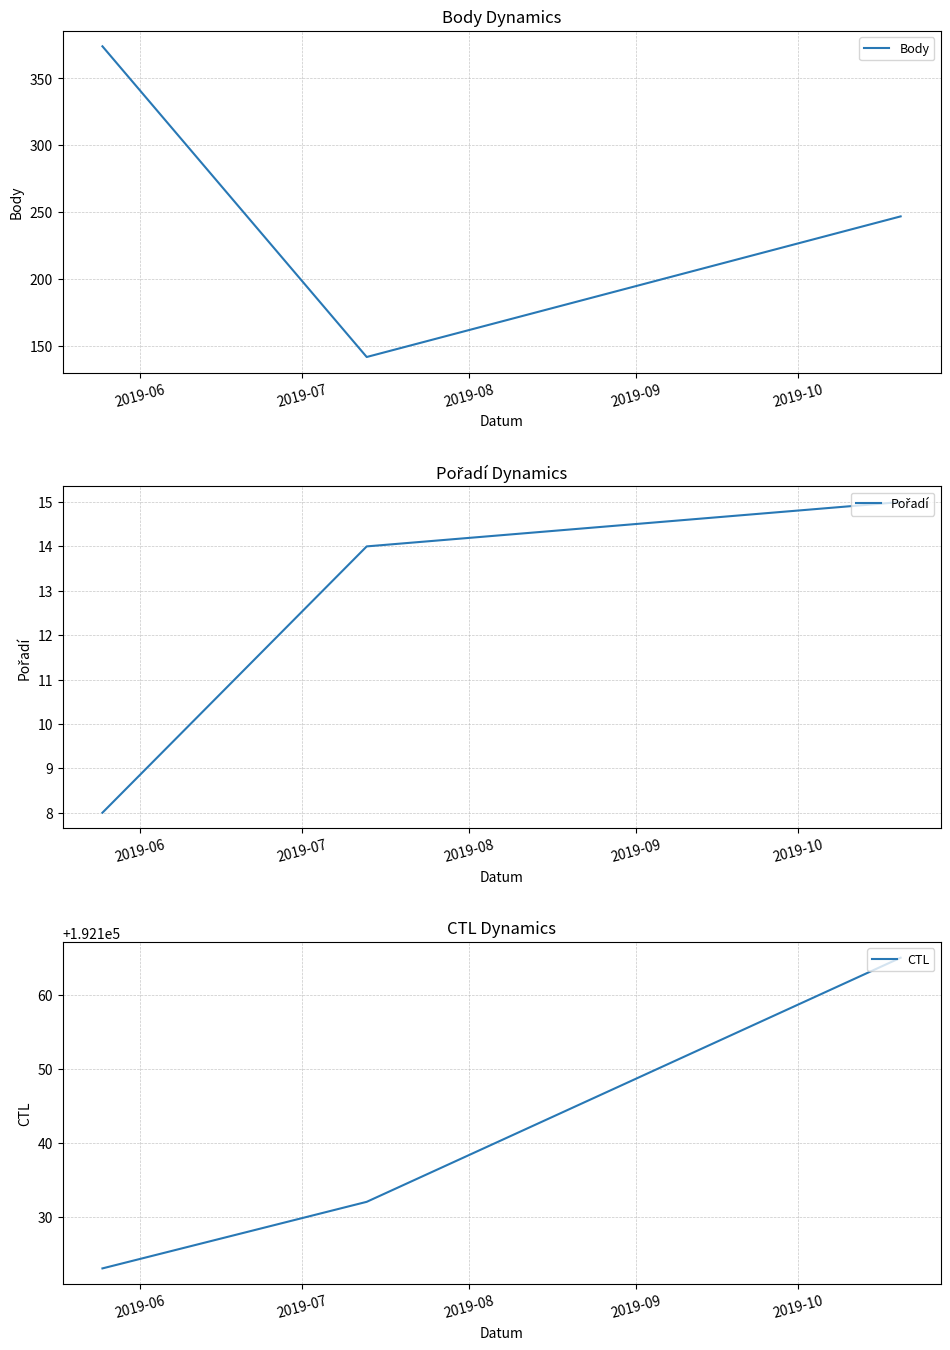

What is the value of the CTL point at the 1st from the left?

192123